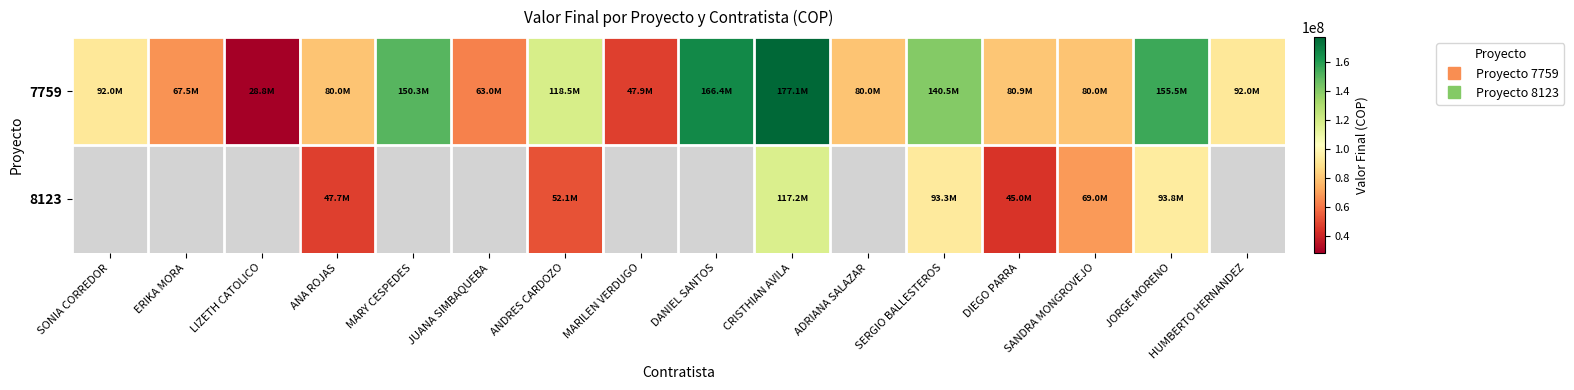

What is the sum of the 7759 values at LIZETH CATOLICO and DANIEL SANTOS?

195166667.0